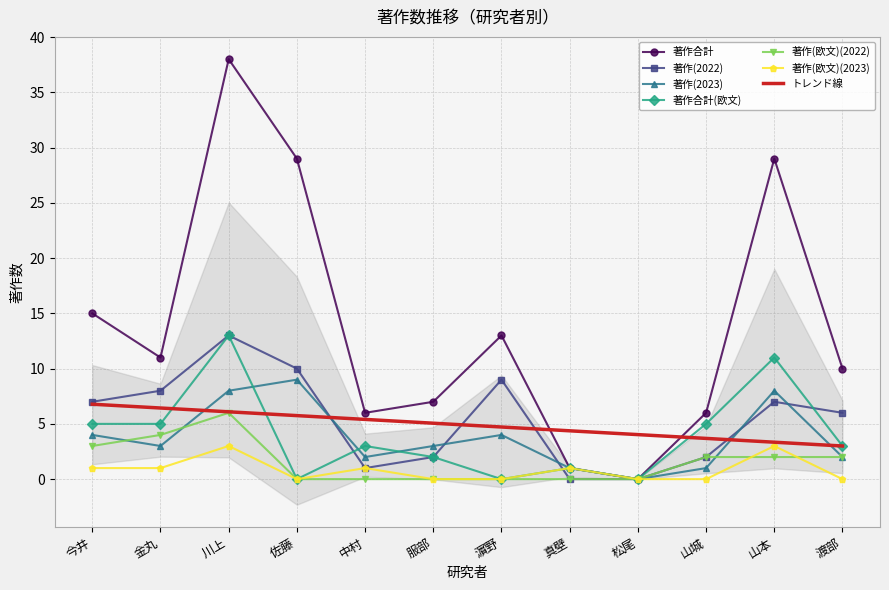

Reading left to right, transcribe all the data shown in this chart.

著作合計: 15	11	38	29	6	7	13	1	0	6	29	10
著作(2022): 7	8	13	10	1	2	9	0	0	2	7	6
著作(2023): 4	3	8	9	2	3	4	1	0	1	8	2
著作合計(欧文): 5	5	13	0	3	2	0	1	0	5	11	3
著作(欧文)(2022): 3	4	6	0	0	0	0	0	0	2	2	2
著作(欧文)(2023): 1	1	3	0	1	0	0	1	0	0	3	0